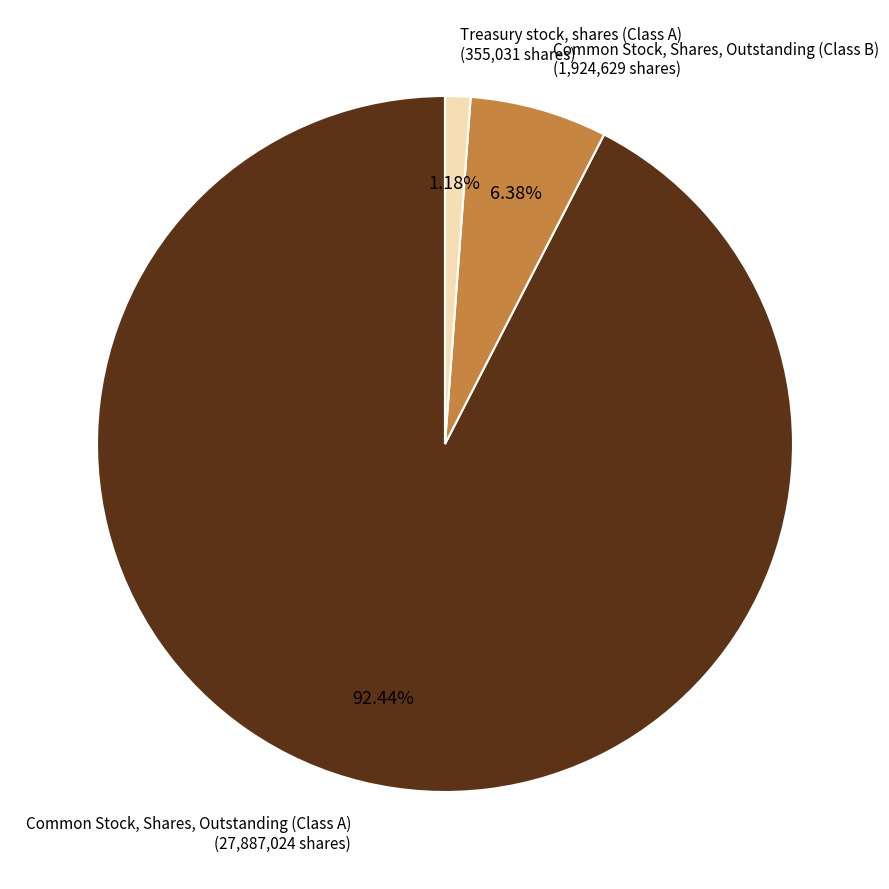

What percentage is NOT represented by Common Stock, Shares, Outstanding (Class B)?

93.6%